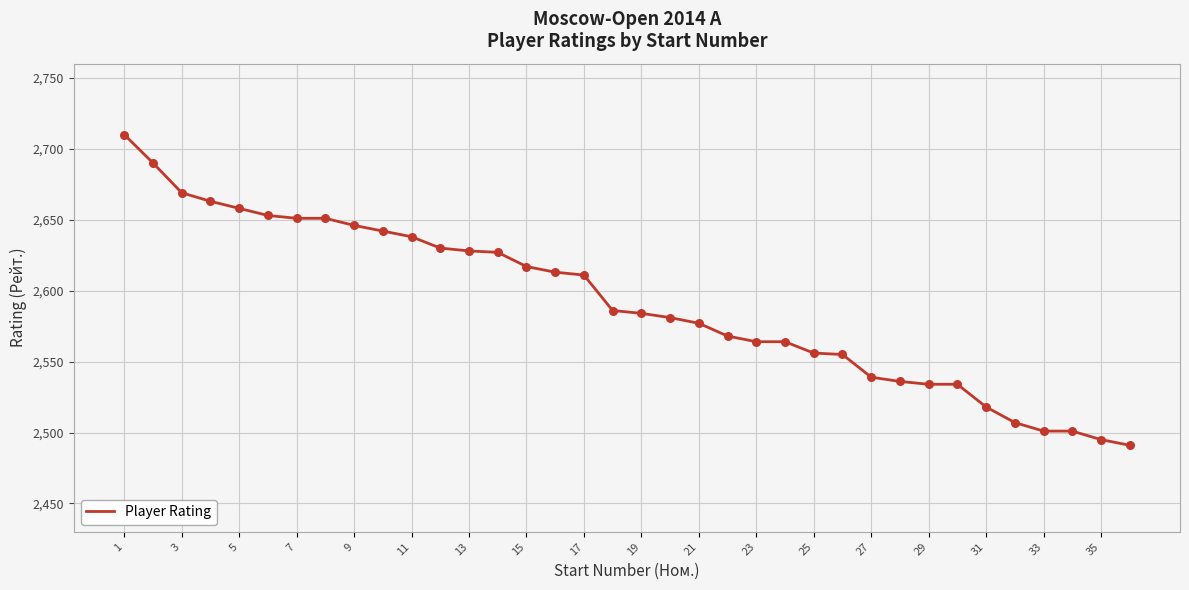

What is the minimum value shown in the chart?

2491